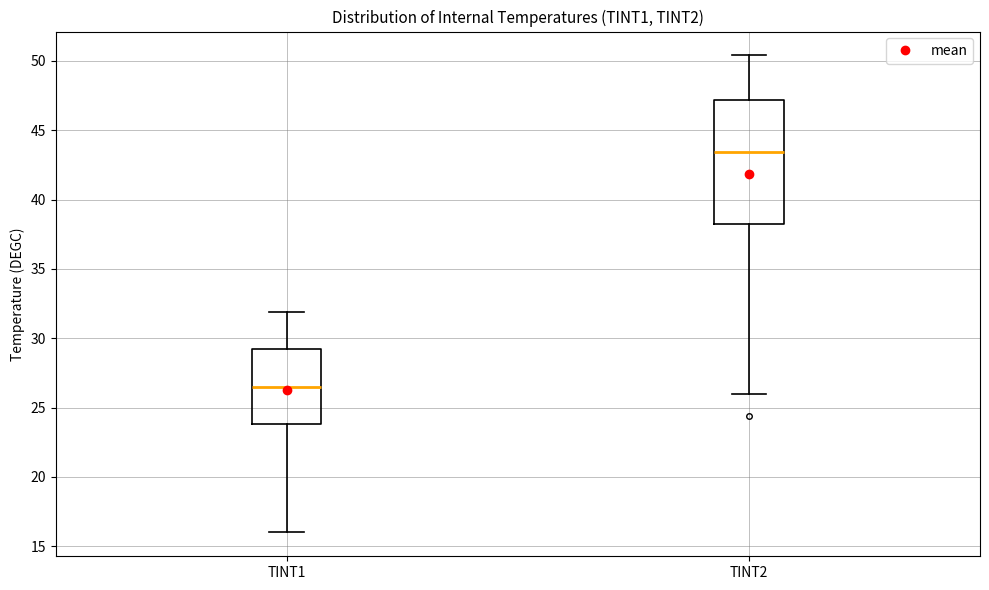

Reading left to right, read every box against the y-axis: the position of its median line, the range the box covers, and the ends of its whiskers. The values are not printed on the chart, so give them approximately, as read against the axis.

TINT1: median 26.5, box 24.0 to 29.0, whiskers 16.0 to 32.0
TINT2: median 43.5, box 38.0 to 47.0, whiskers 26.0 to 50.5